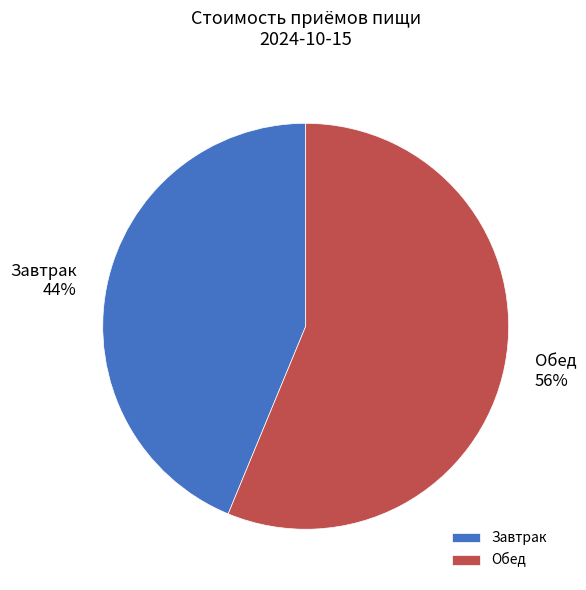

What is the ratio of the value at Обед to the value at Завтрак?

1.3